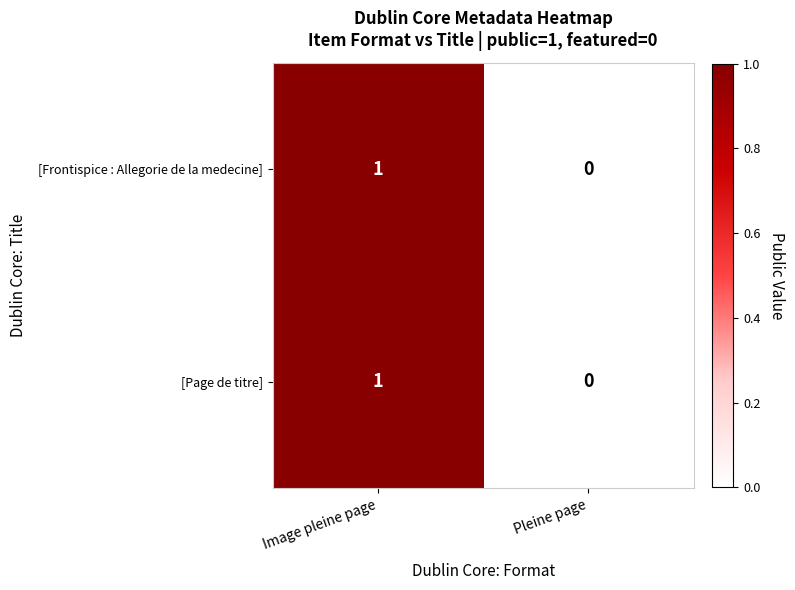

Rank the categories by [Frontispice : Allegorie de la medecine] value from highest to lowest.

Image pleine page, Pleine page